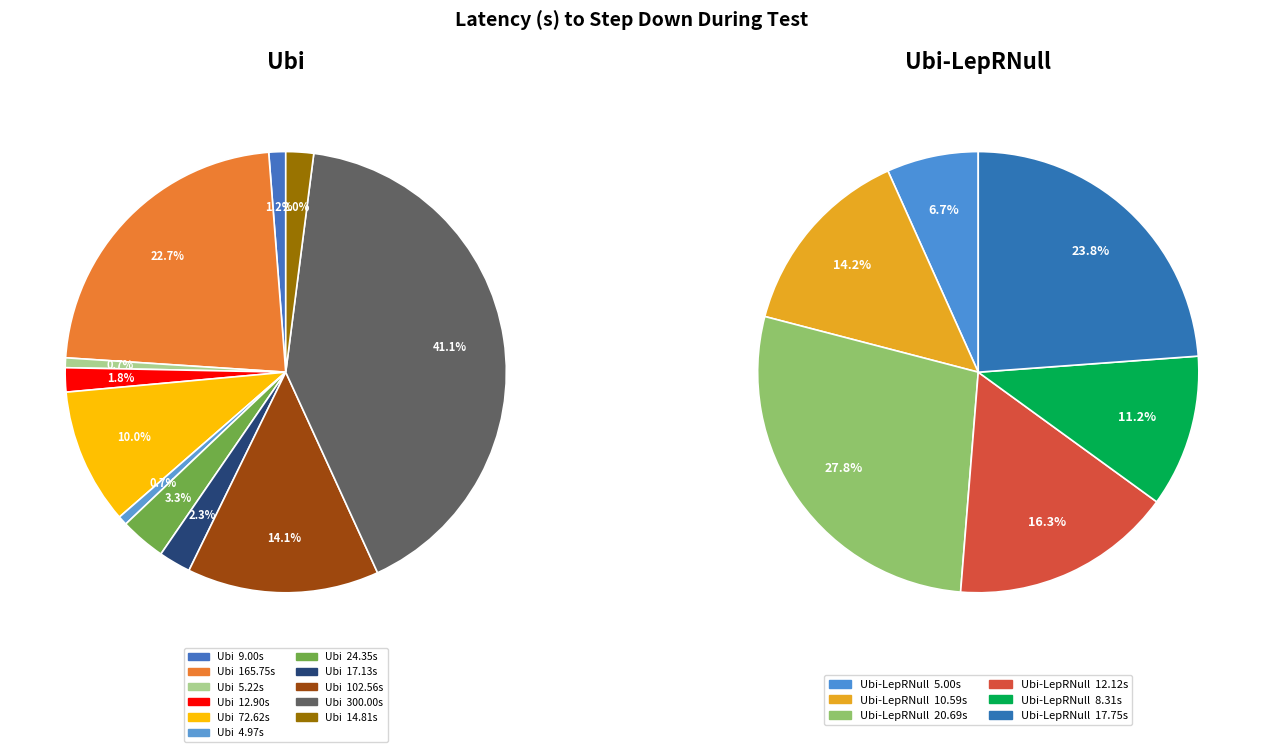

To the nearest percent, what is the difference between the largest and smallest slice percentages?

21%